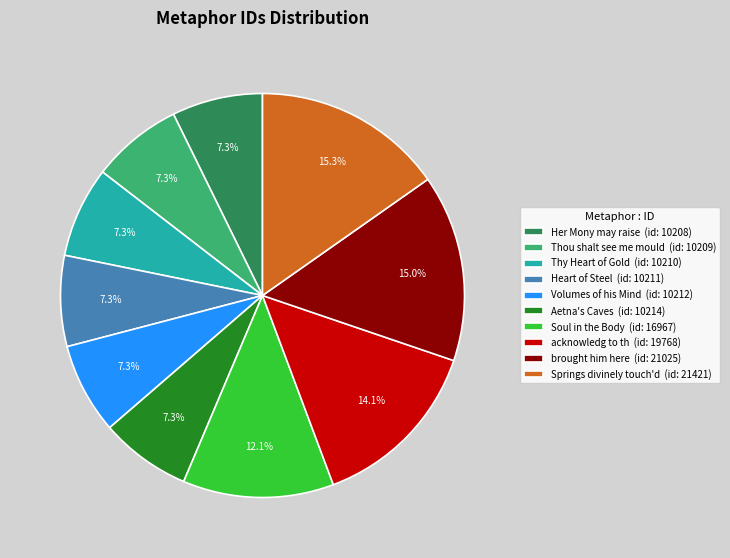

What percentage is NOT represented by Springs divinely touch'd?

84.7%